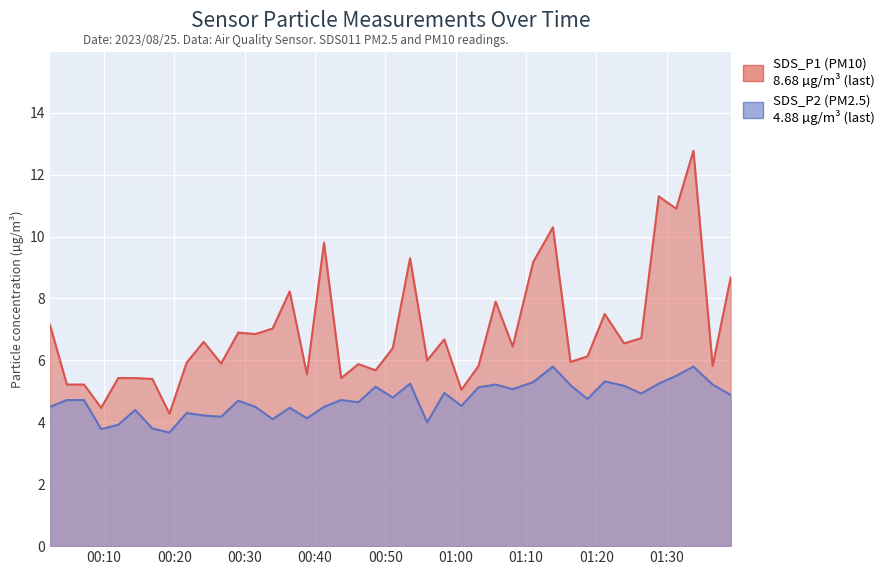

What is the label of the 21st point from the left?

2023/08/25 00:51:04